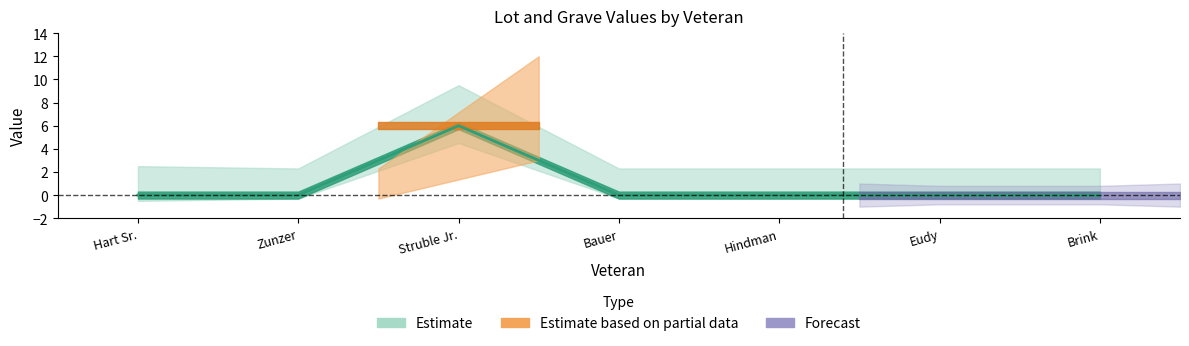

What is the maximum value for Lot_lower?

4